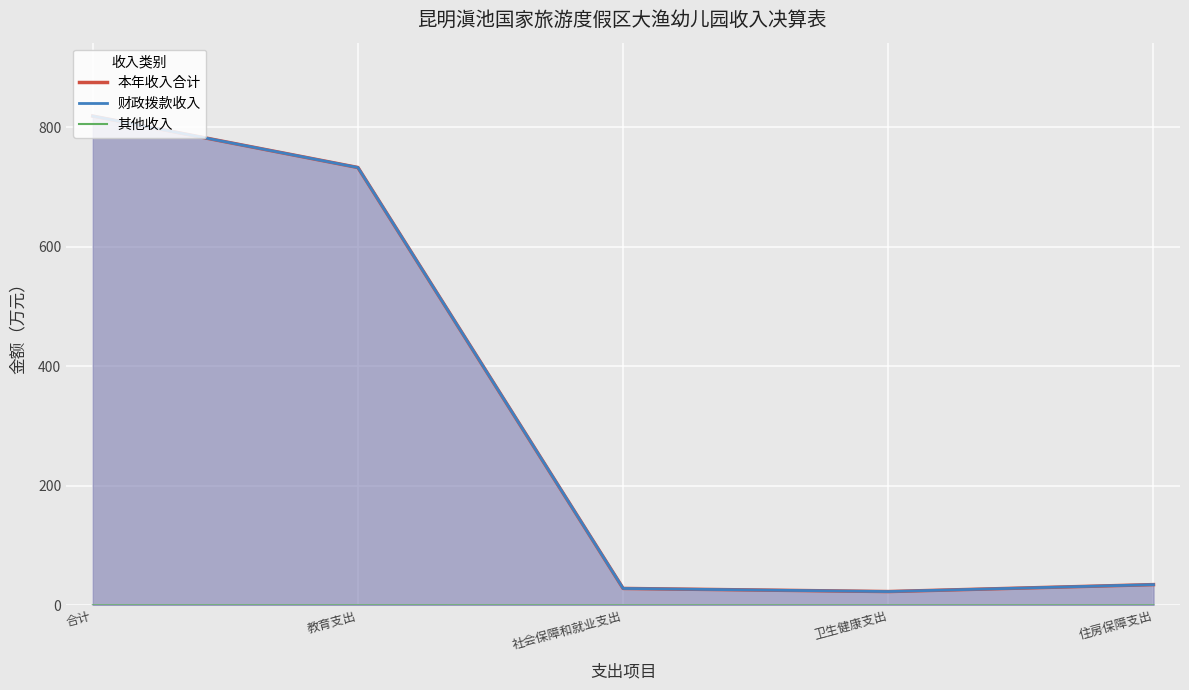

How many 其他收入 values are between 0 and 1?

5